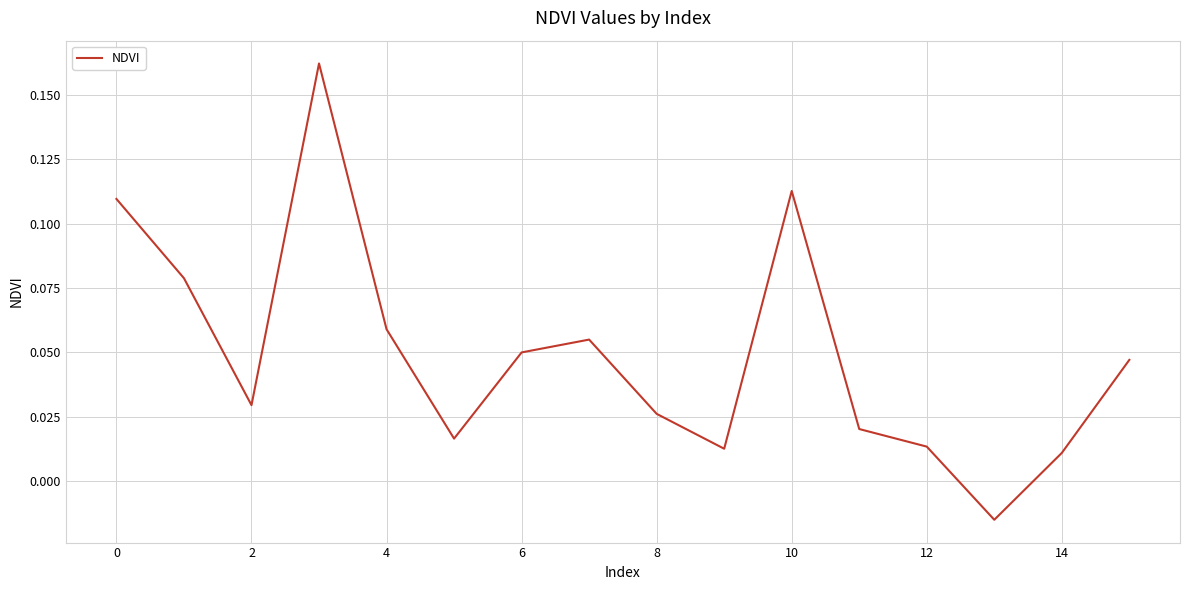

What is the value of the 4th point from the left?

0.2